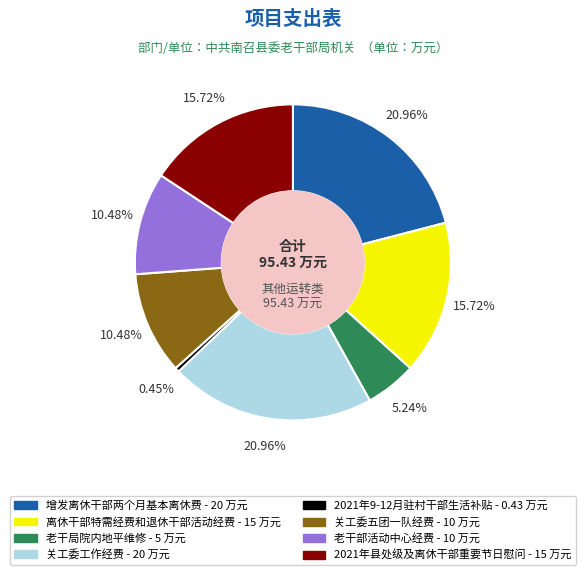

Combined, what portion of the pie is 老干部活动中心经费 and 2021年县处级及离休干部重要节日慰问?

26.2%